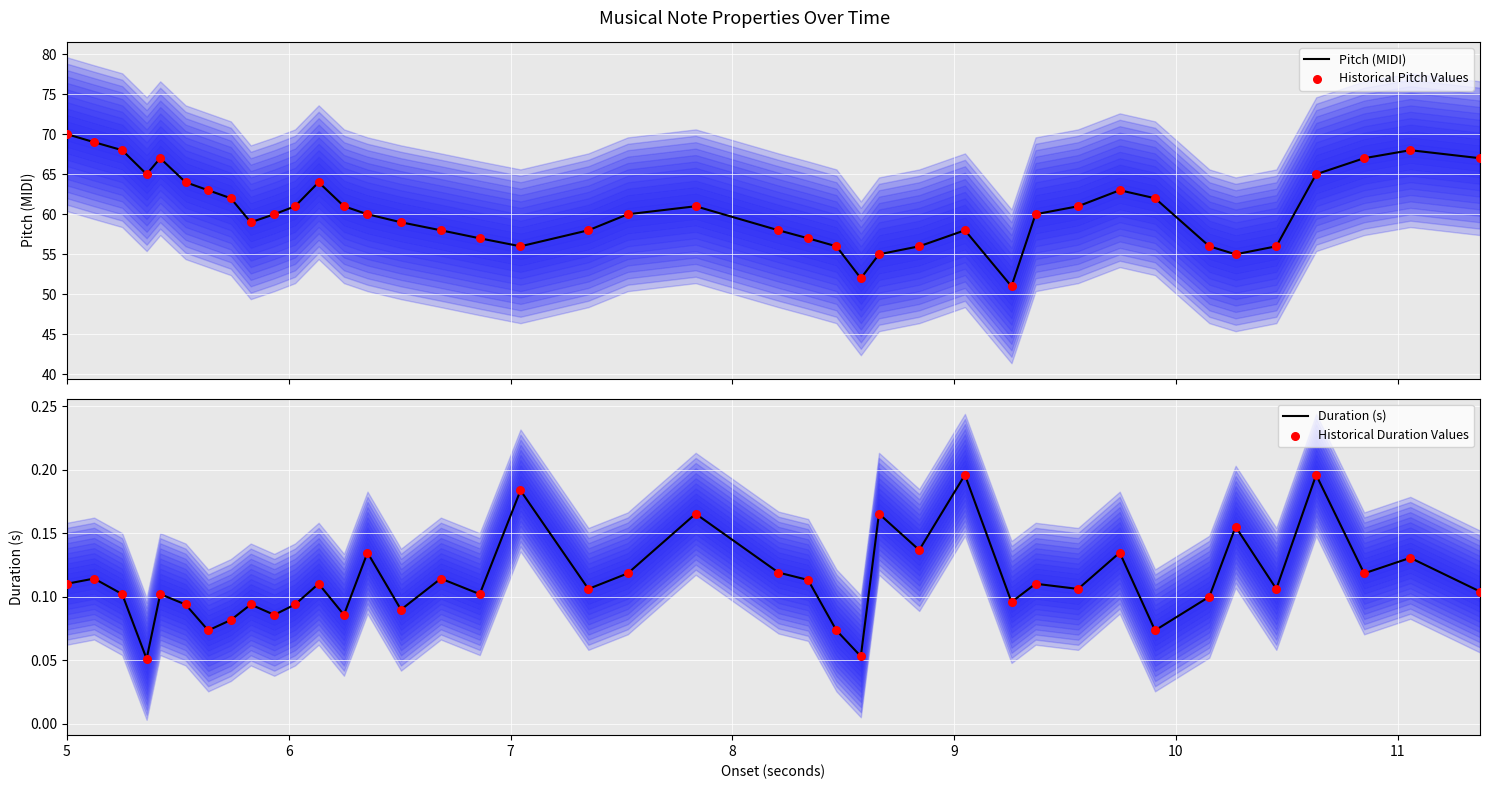

What are all the series names shown in the legend?

Pitch (MIDI), Historical Pitch Values, Duration (s), Historical Duration Values